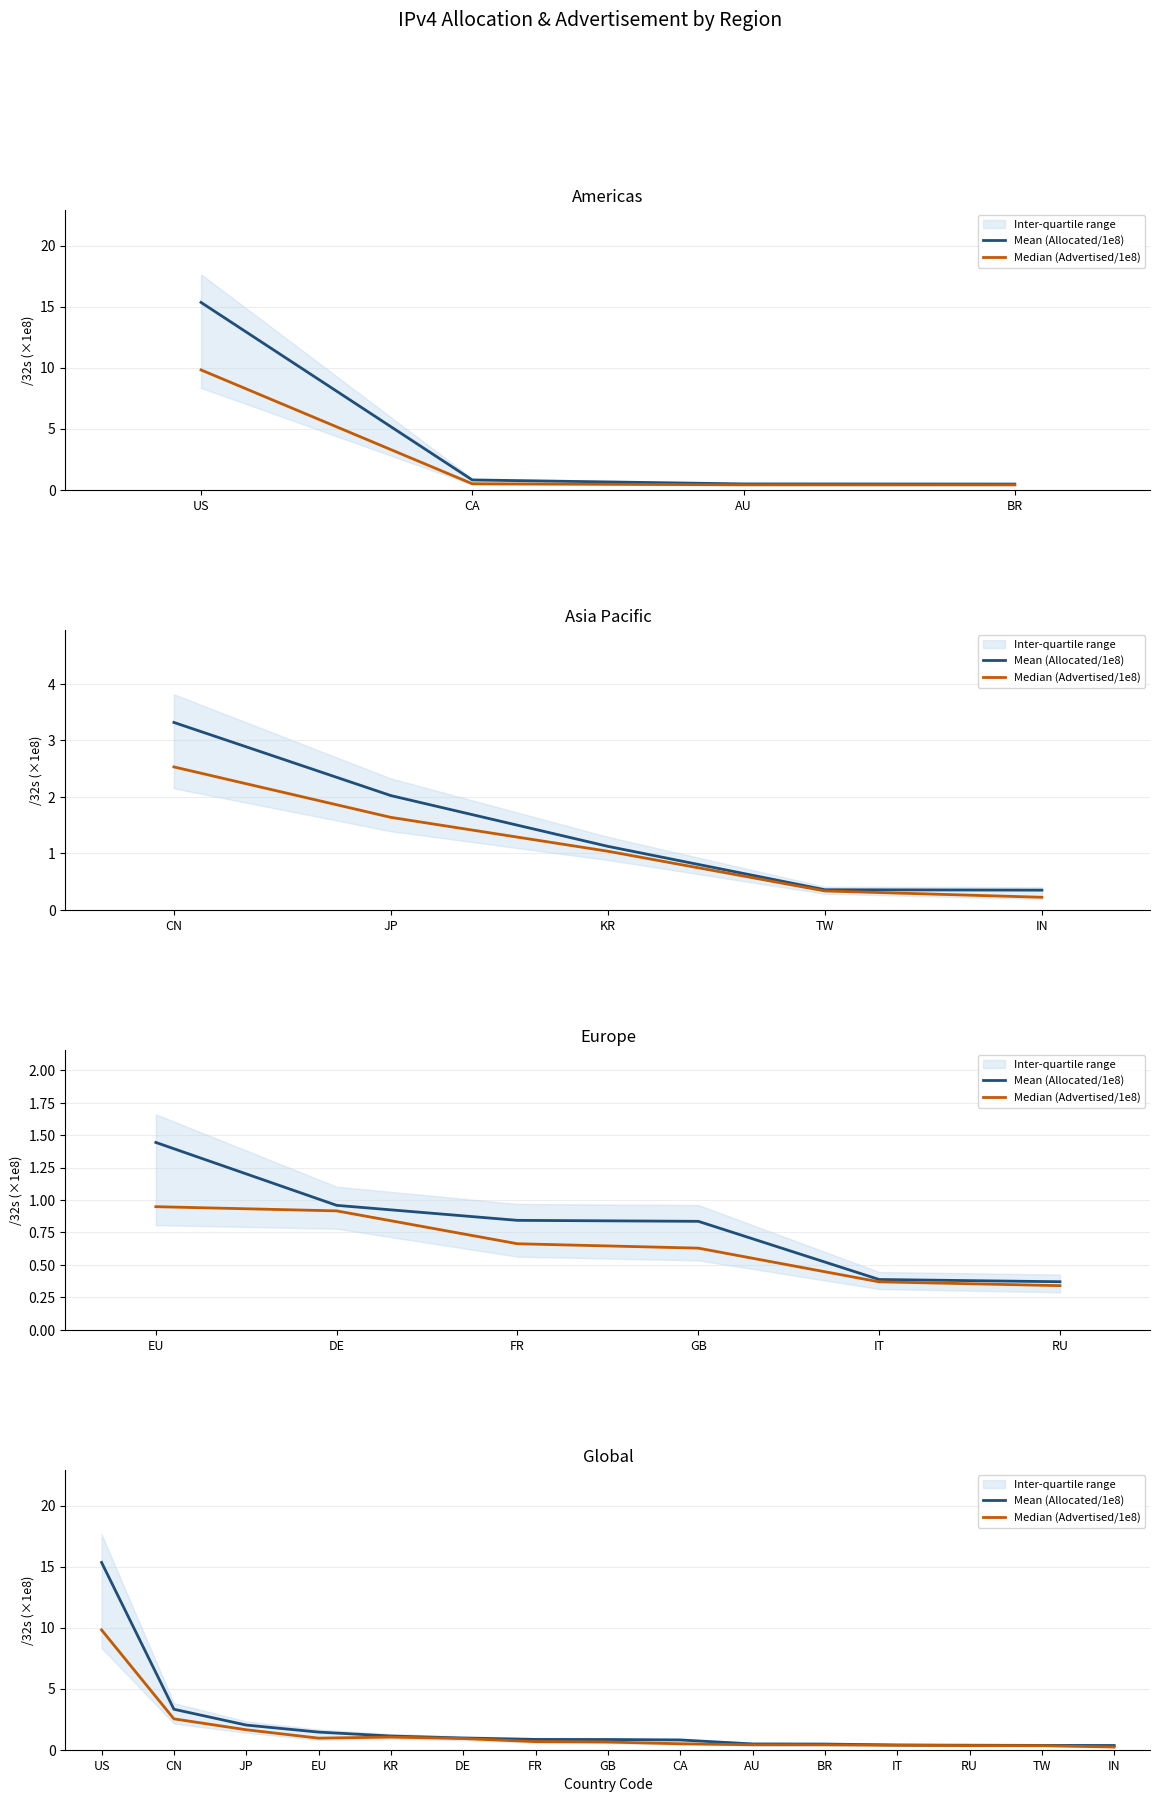

At which category is the sum across all series the highest?

US